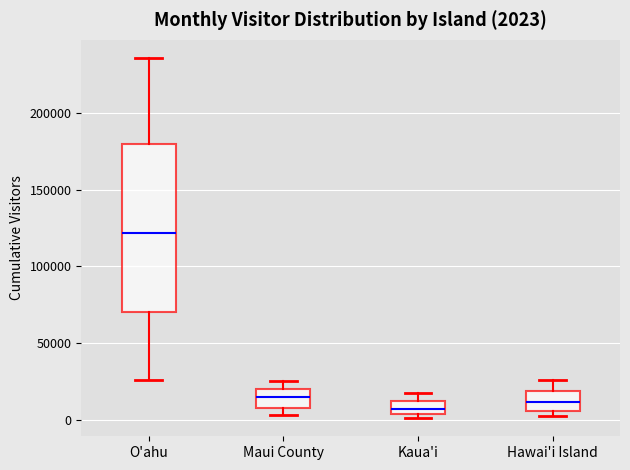

Which box's median line is the highest?

O'ahu